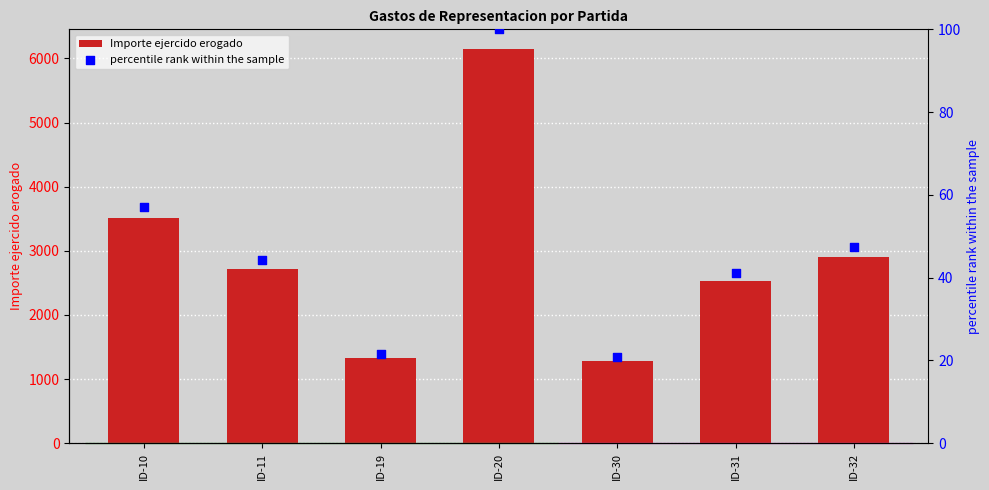

Is the value of percentile rank within the sample at ID-32 greater than the value of Importe ejercido erogado at ID-20?

No